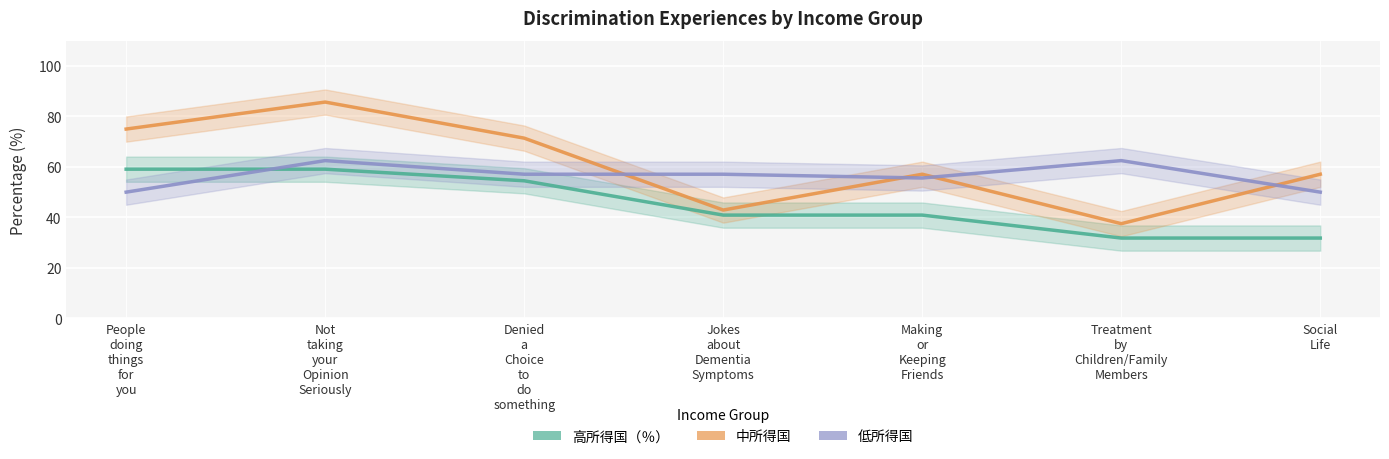

What is the value of the 低所得国 point at the 3rd from the left?

57.1